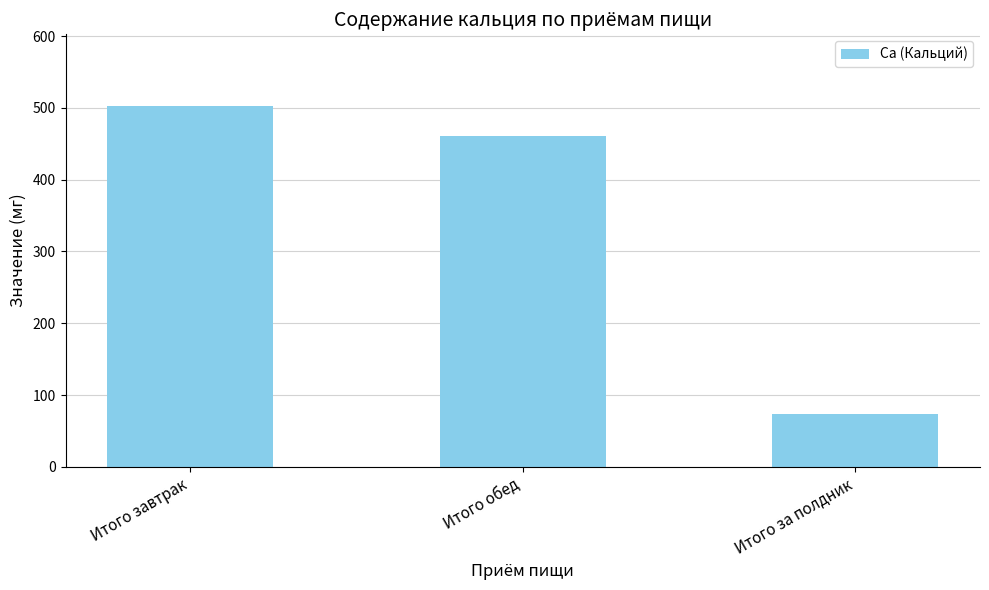

What is the difference between the values at Итого обед and Итого за полдник?

387.0